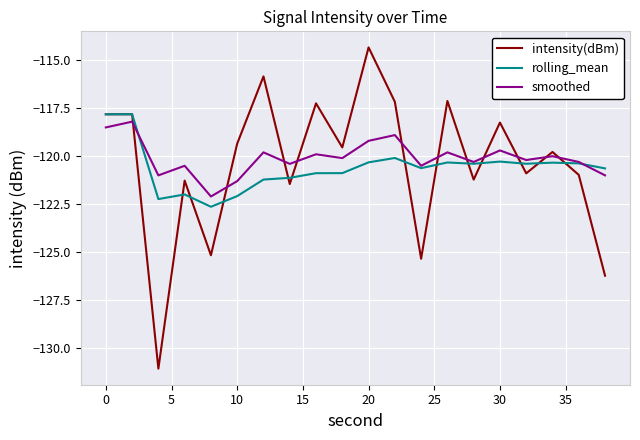

True or false: intensity(dBm) and smoothed intersect in this chart.

True